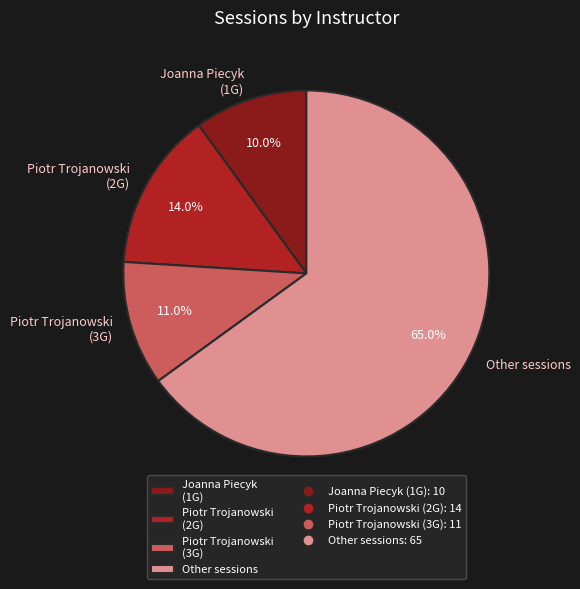

Between Piotr Trojanowski (3G) and Joanna Piecyk (1G), which is larger?

Piotr Trojanowski (3G)